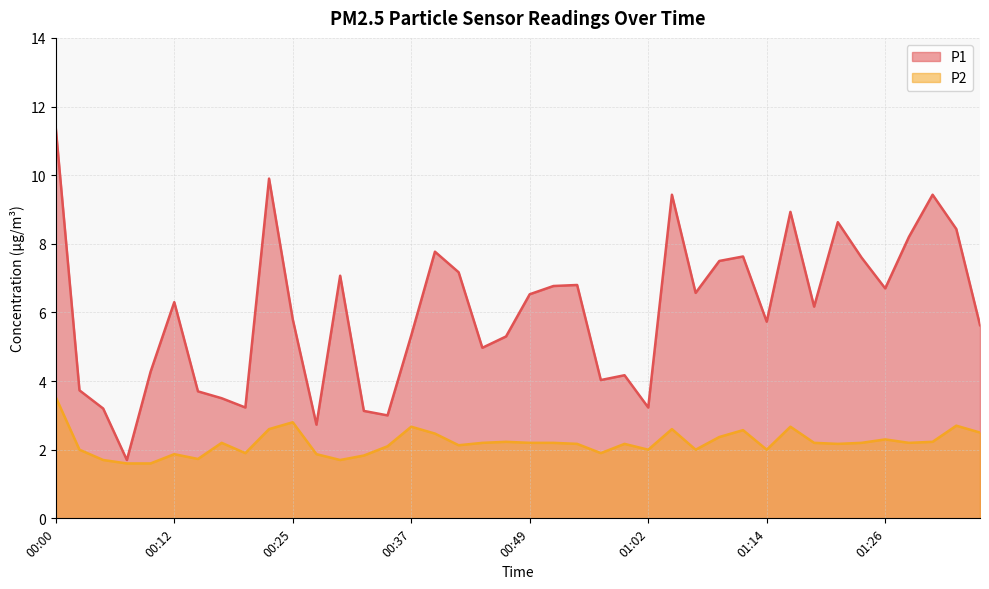

Is the value of P1 at 00:05 greater than the value of P2 at 00:42?

Yes